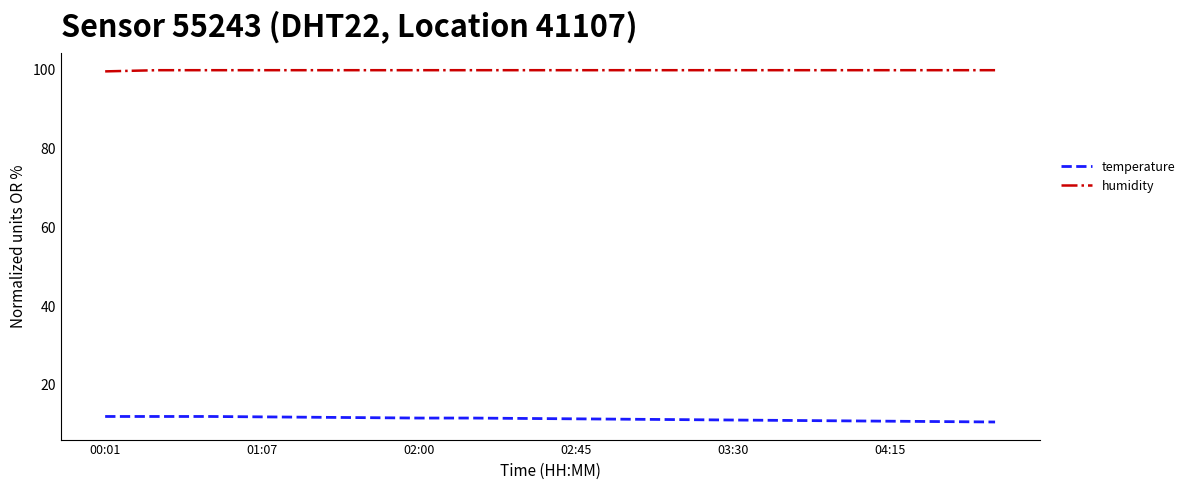

List the series in order of their peak value, highest first.

humidity, temperature